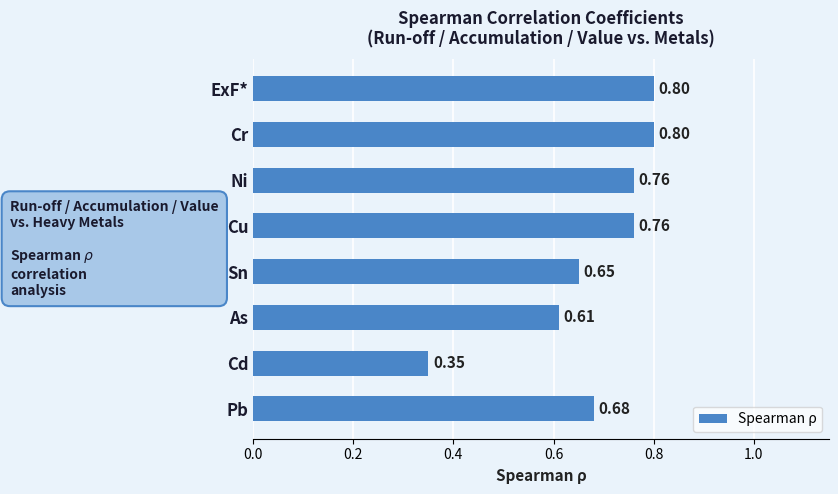

At which label is the value closest to 0?

Cd